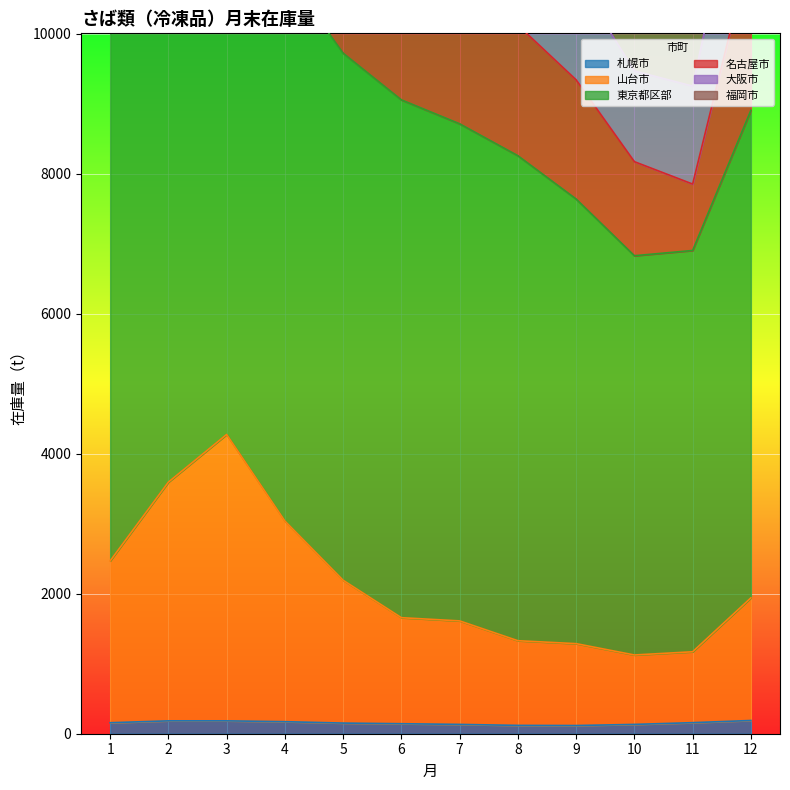

Which series has the widest spread of values?

名古屋市